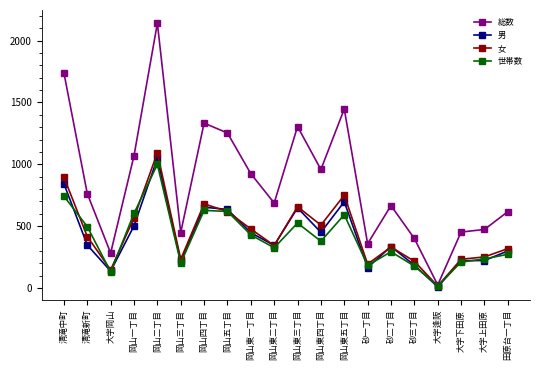

At which label does 総数 reach its minimum?

大字逢阪